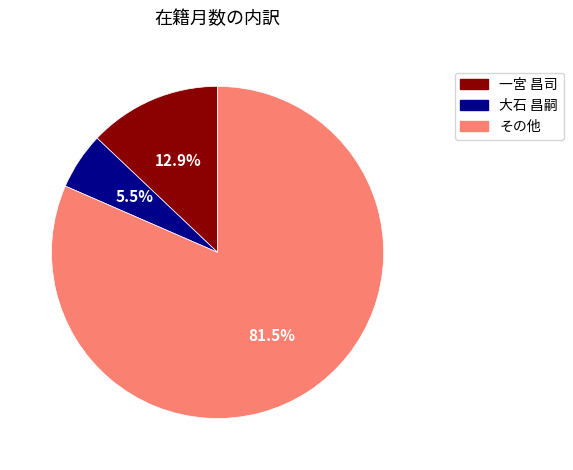

Is there any slice that represents more than half of the pie?

Yes